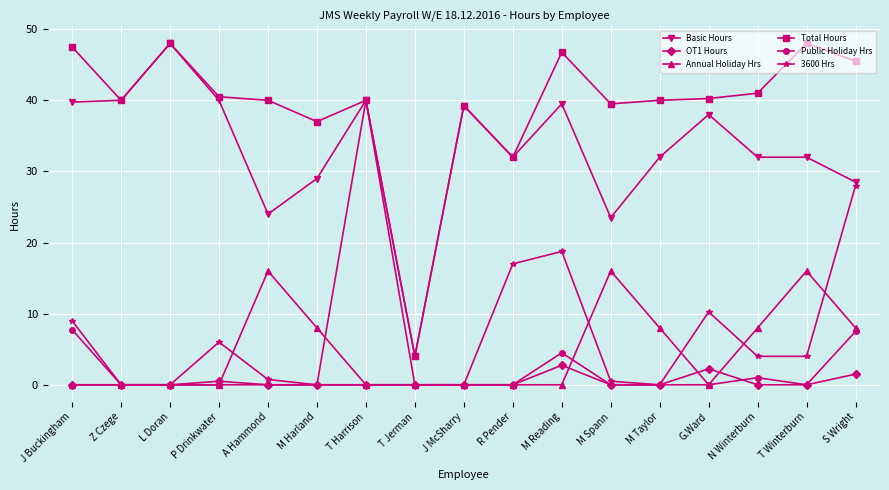

Does the chart have visible grid lines?

Yes